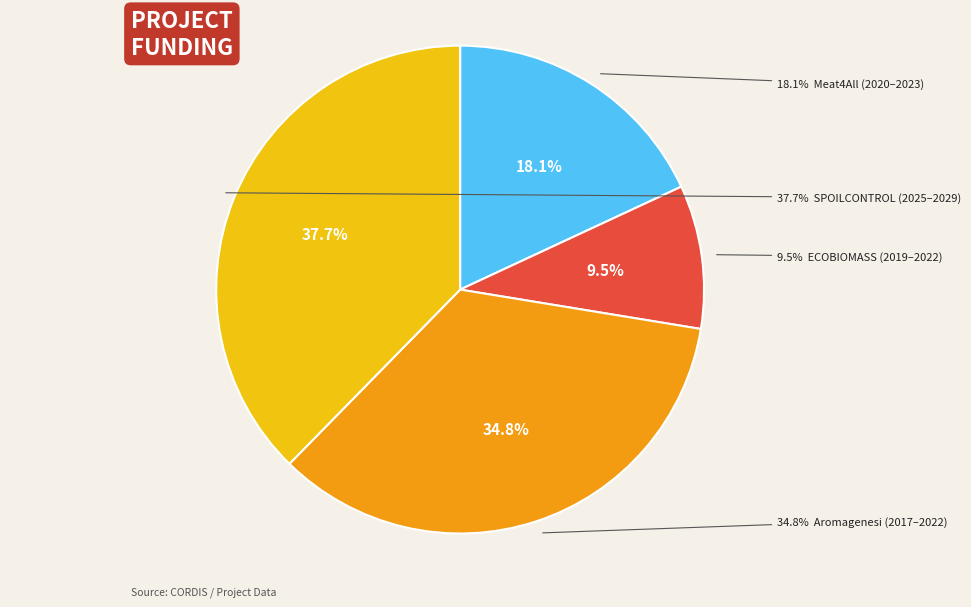

Is Meat4All the majority of the pie?

No